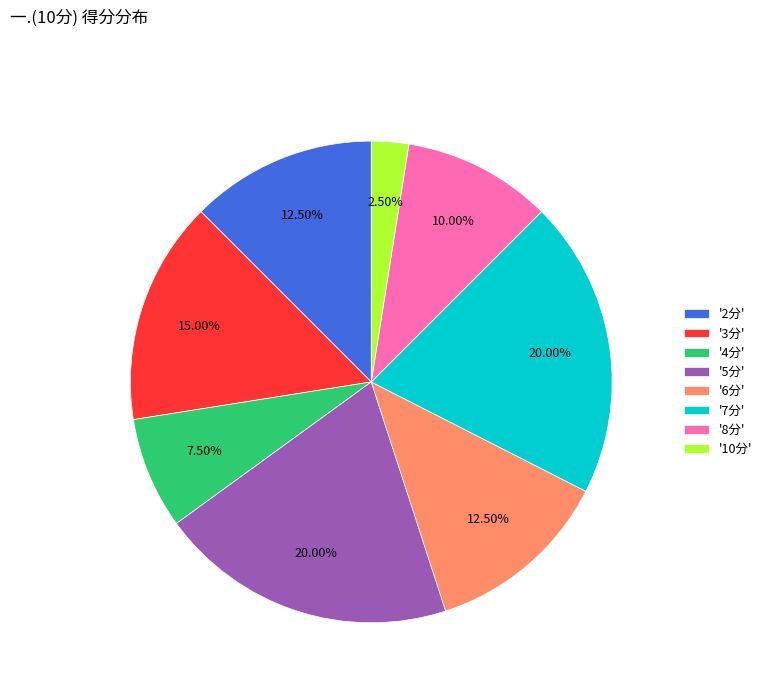

How many slices are in this pie chart?

8